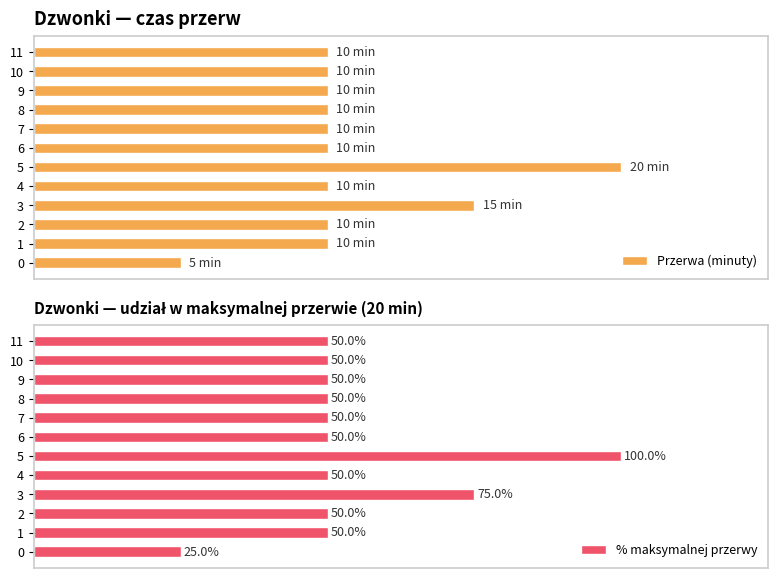

What is the sum of the % maksymalnej przerwy values at 6 and 9?

100